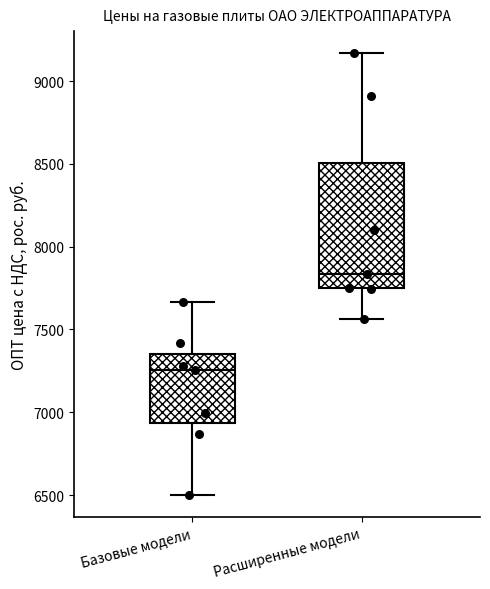

Where does the lower whisker of the box for Базовые модели end on the y-axis? The values are not printed on the chart, so give them approximately, as read against the axis.

6500